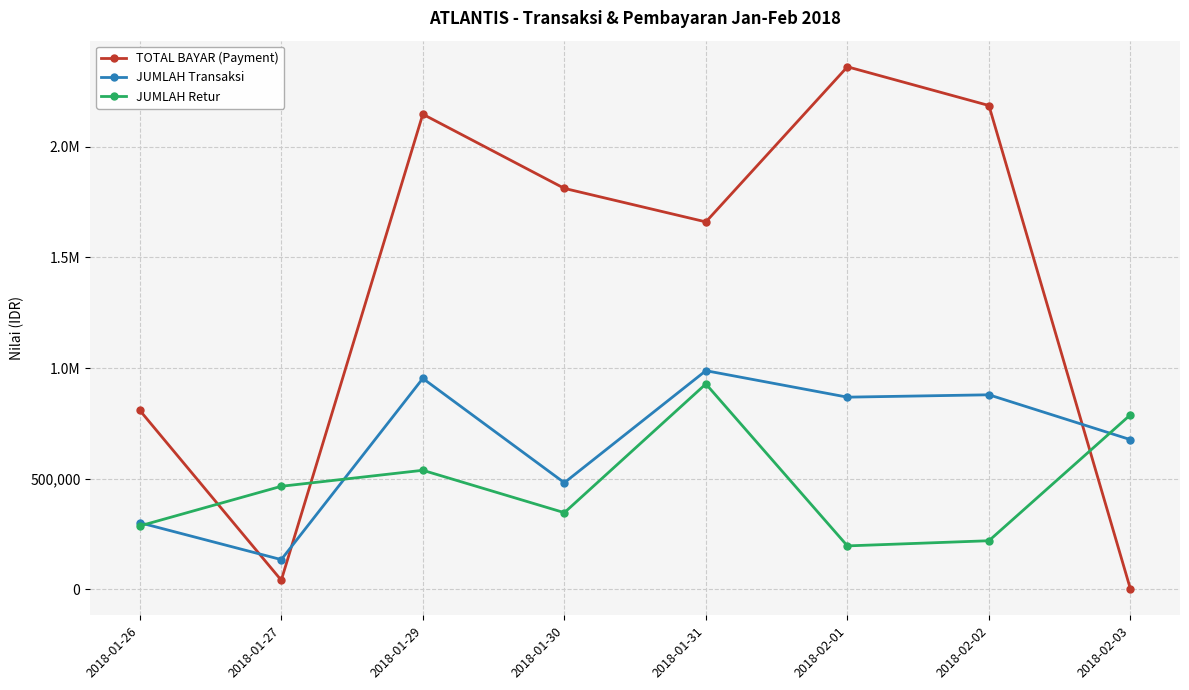

In JUMLAH Retur, how many points are lower than both neighbors (excluding endpoints)?

2